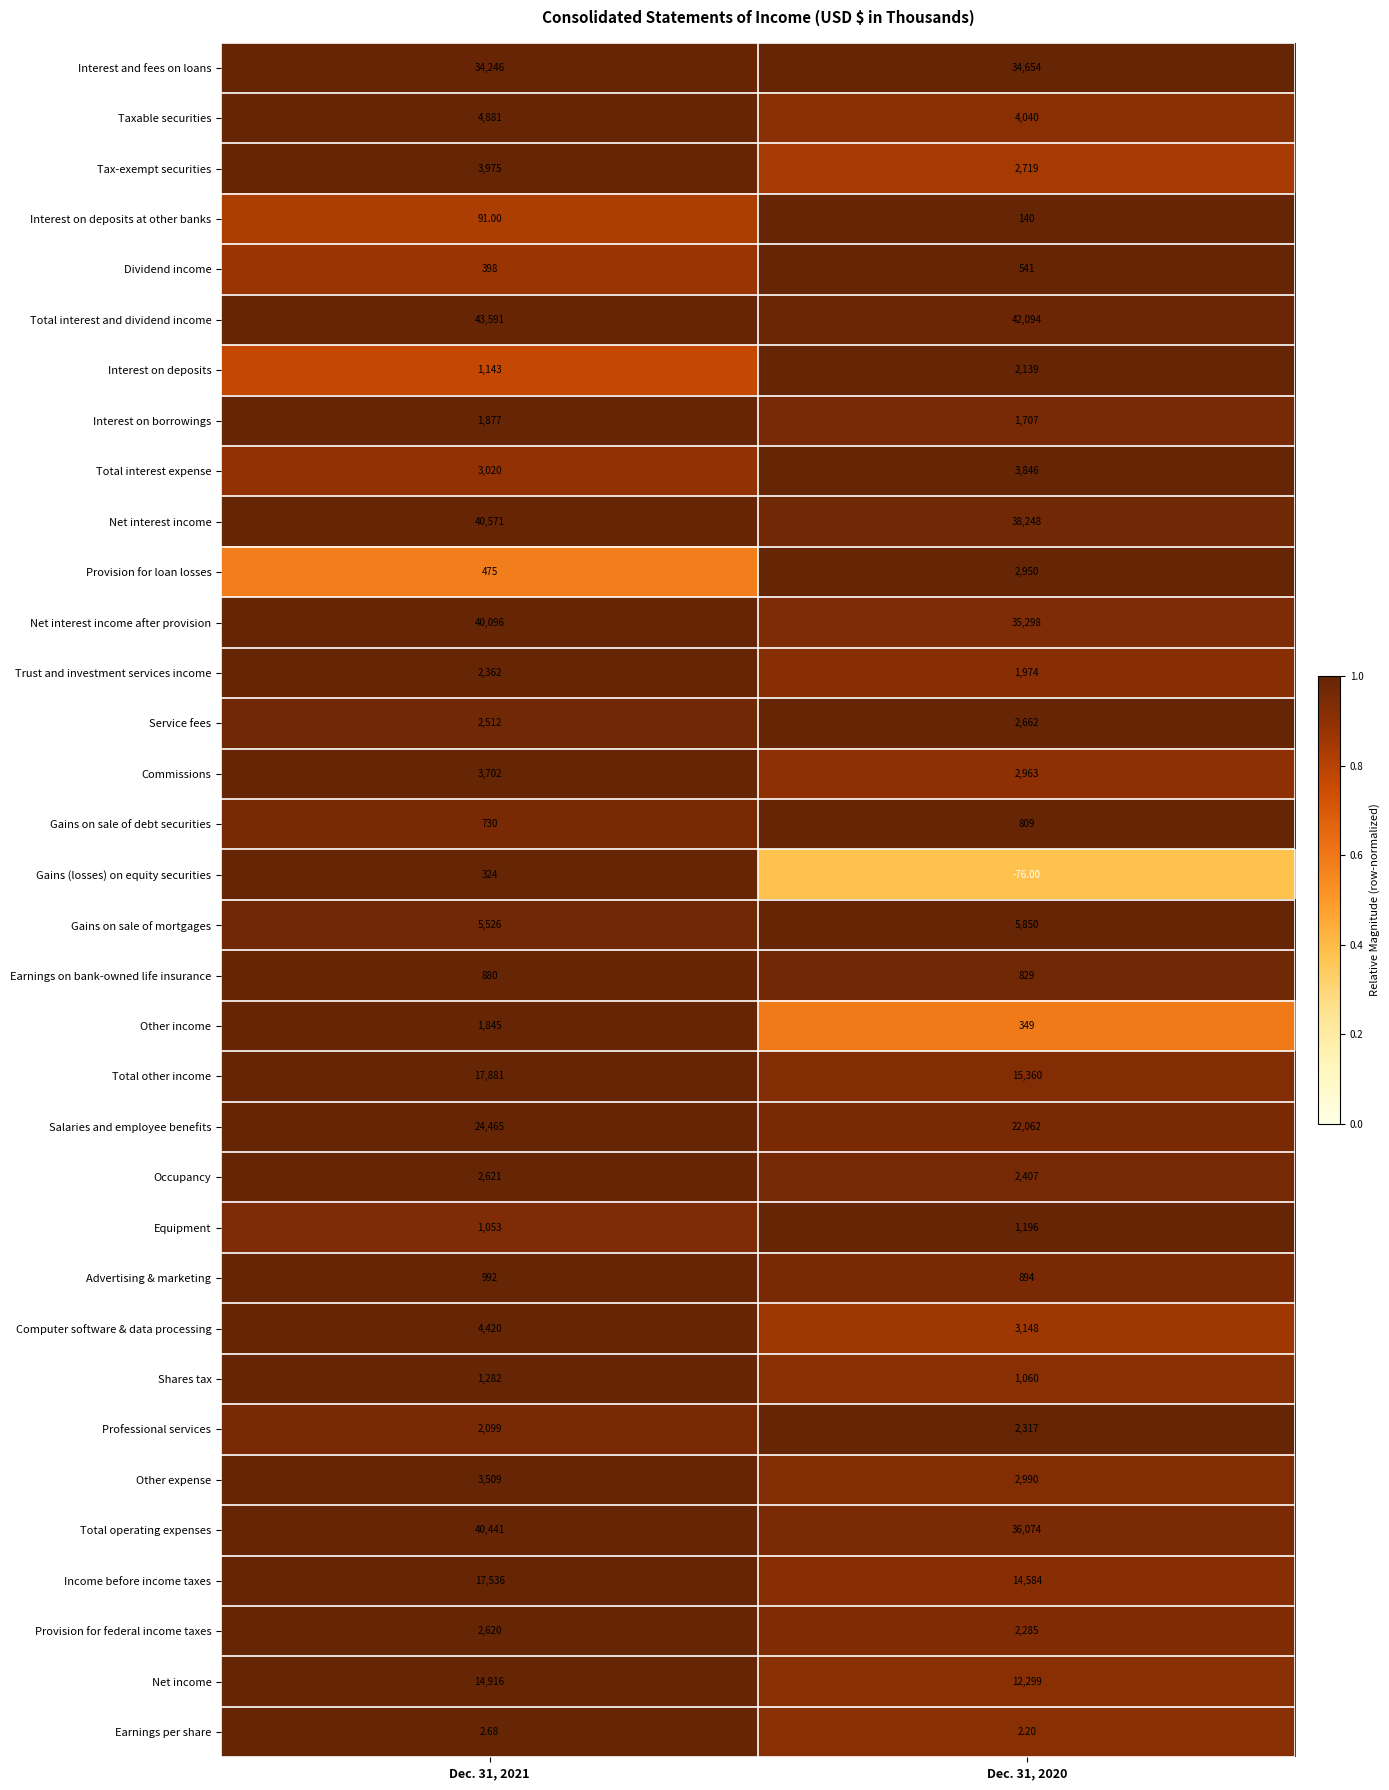

List the series in order of their peak value, highest first.

Total interest and dividend income, Net interest income, Total operating expenses, Net interest income after provision, Interest and fees on loans, Salaries and employee benefits, Total other income, Income before income taxes, Net income, Gains on sale of mortgages, Taxable securities, Computer software & data processing, Tax-exempt securities, Total interest expense, Commissions, Other expense, Provision for loan losses, Service fees, Occupancy, Provision for federal income taxes, Trust and investment services income, Professional services, Interest on deposits, Interest on borrowings, Other income, Shares tax, Equipment, Advertising & marketing, Earnings on bank-owned life insurance, Gains on sale of debt securities, Dividend income, Gains (losses) on equity securities, Interest on deposits at other banks, Earnings per share